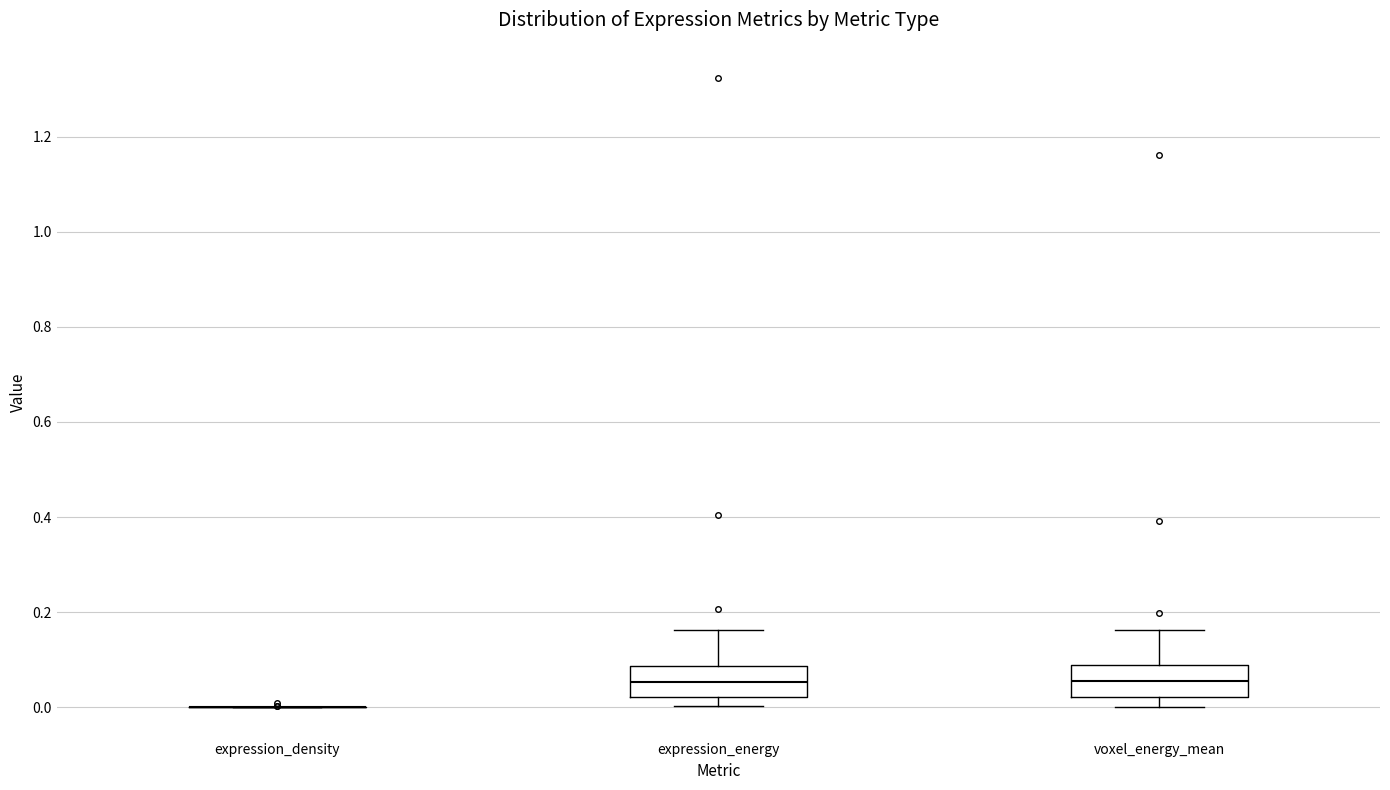

Where does the median line of the box for expression_energy sit on the y-axis? The values are not printed on the chart, so give them approximately, as read against the axis.

0.06